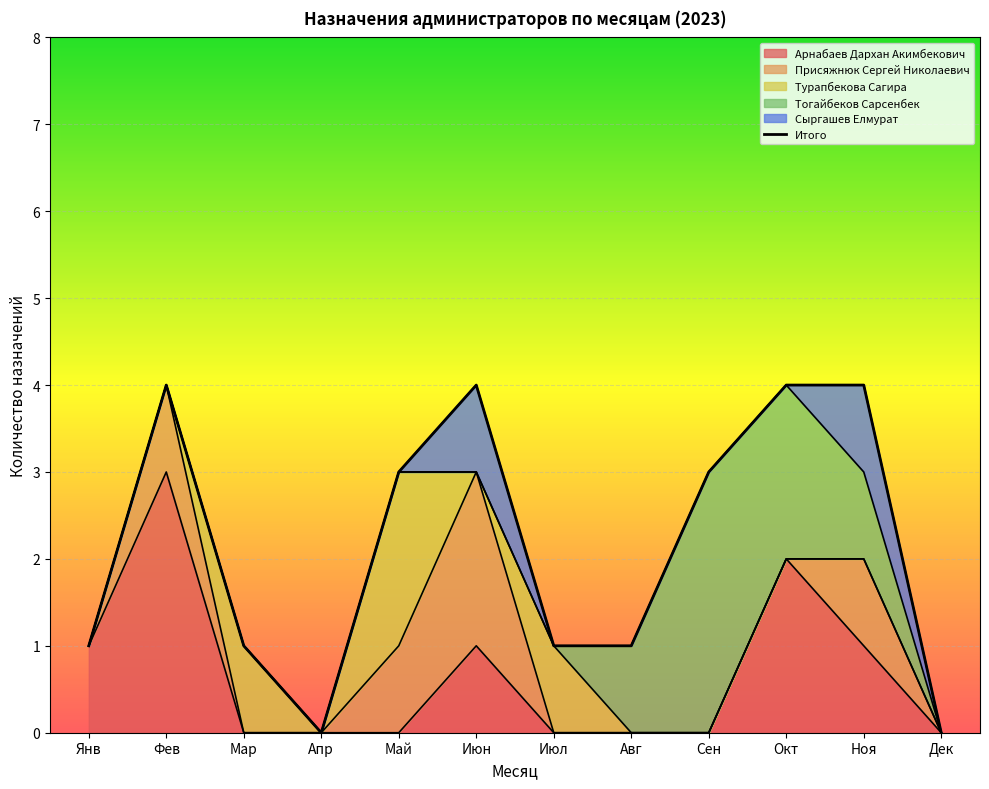

What position from the right is Окт?

3